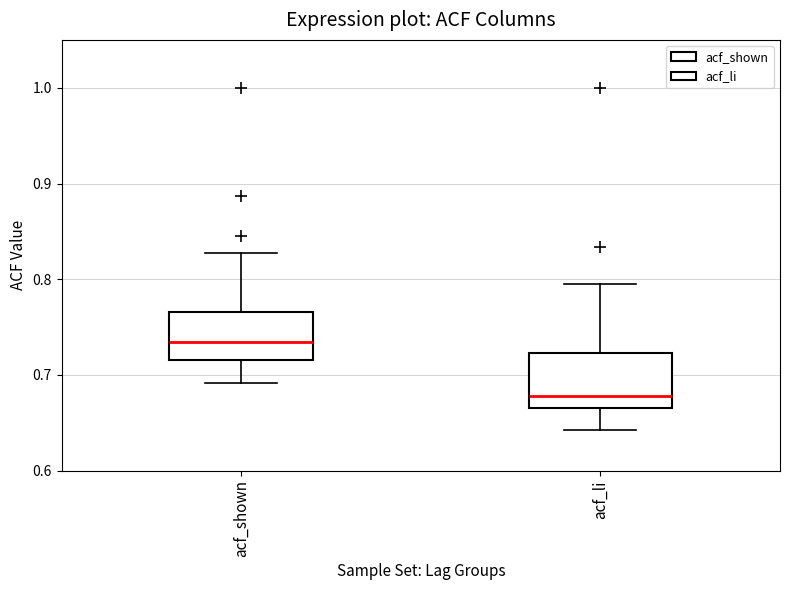

Which box has the lowest median line?

acf_li